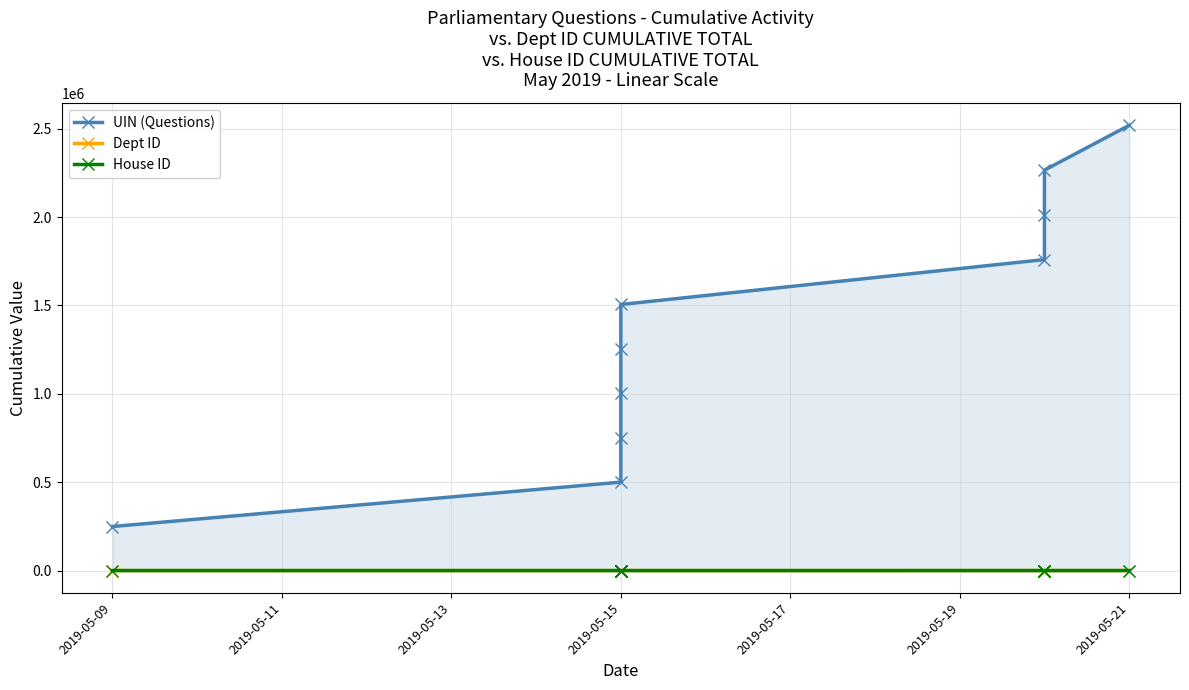

The Dept ID series shows 14 at 2019-05-15. True or false?

True